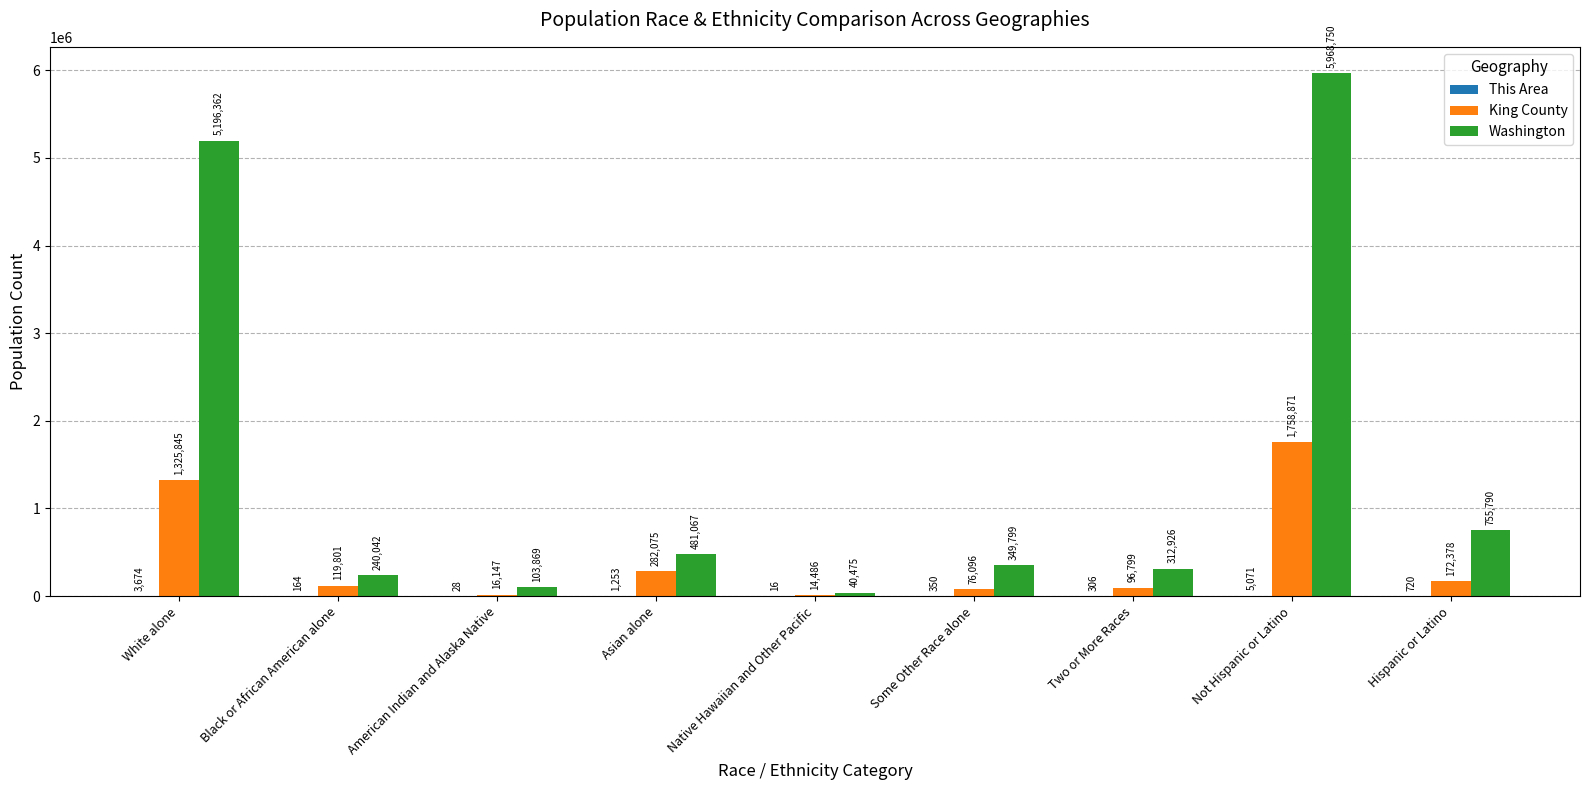

Which series has the largest total across all categories?

Washington